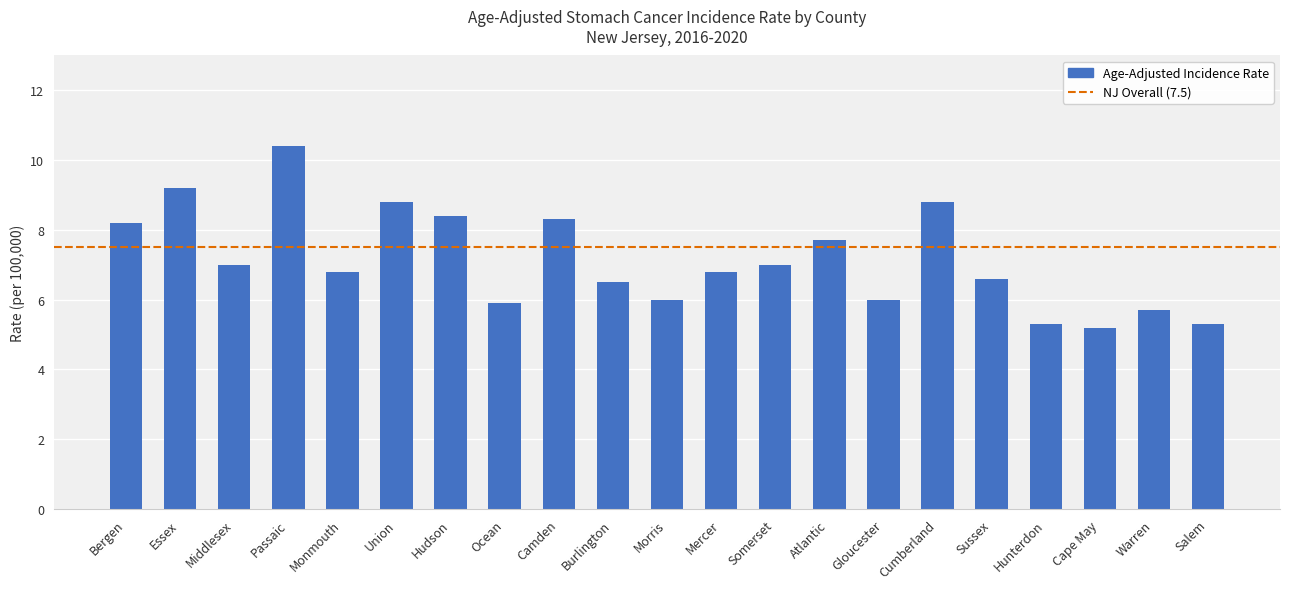

What is the sum of the values at Salem and Cape May?

10.5